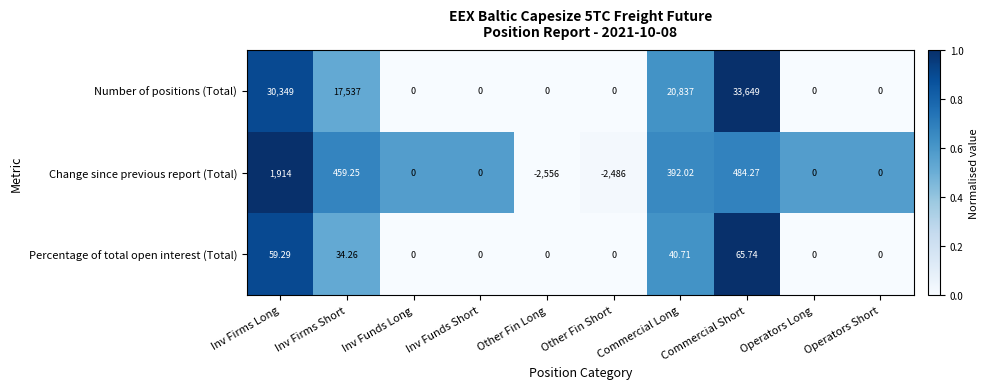

Which category has the highest value in the Percentage of total open interest (Total) series?

Commercial Short